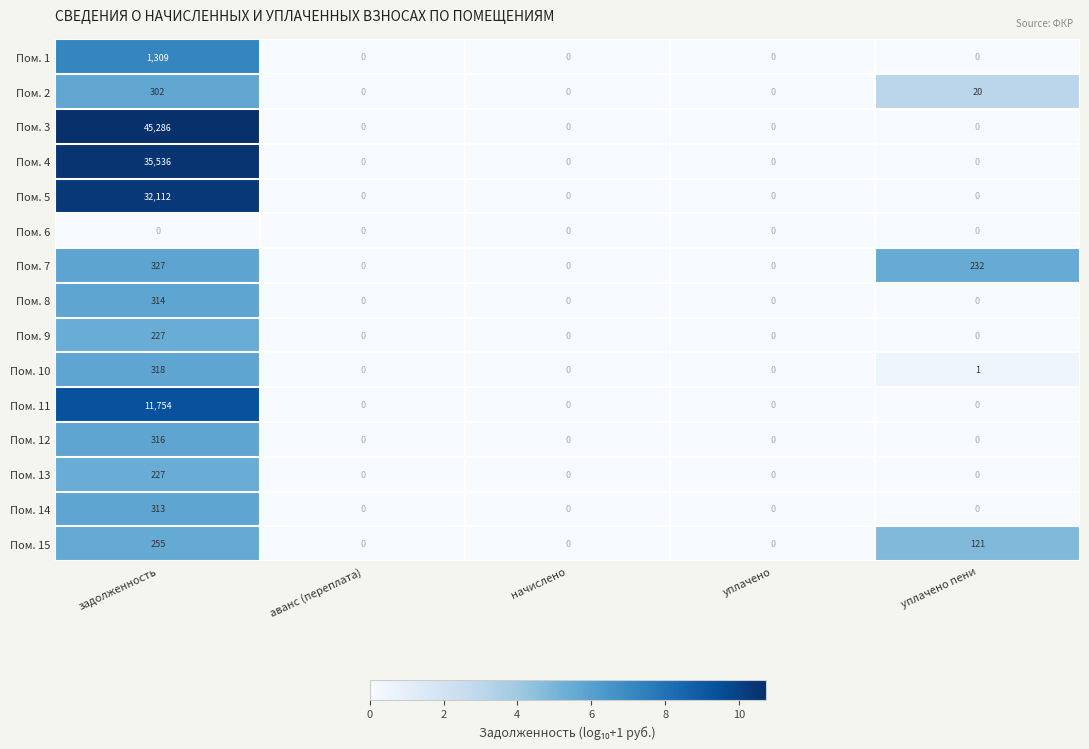

Which series has the largest total across all categories?

Пом. 3